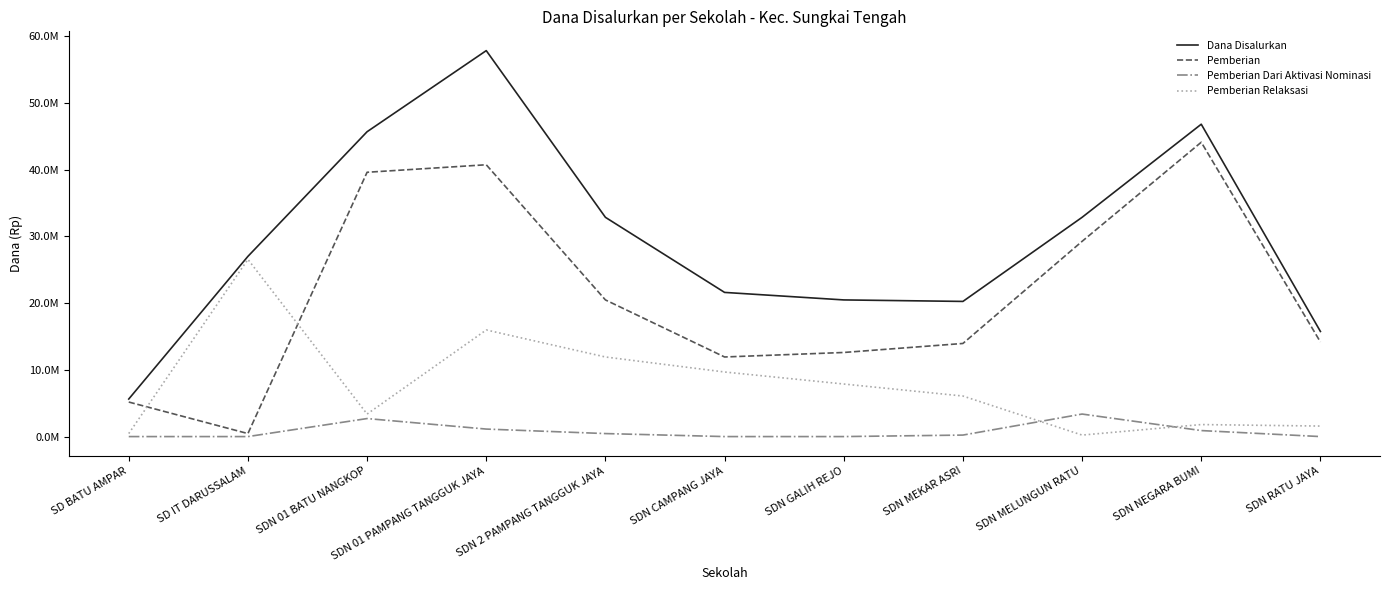

What are all the series names shown in the legend?

Dana Disalurkan, Pemberian, Pemberian Dari Aktivasi Nominasi, Pemberian Relaksasi